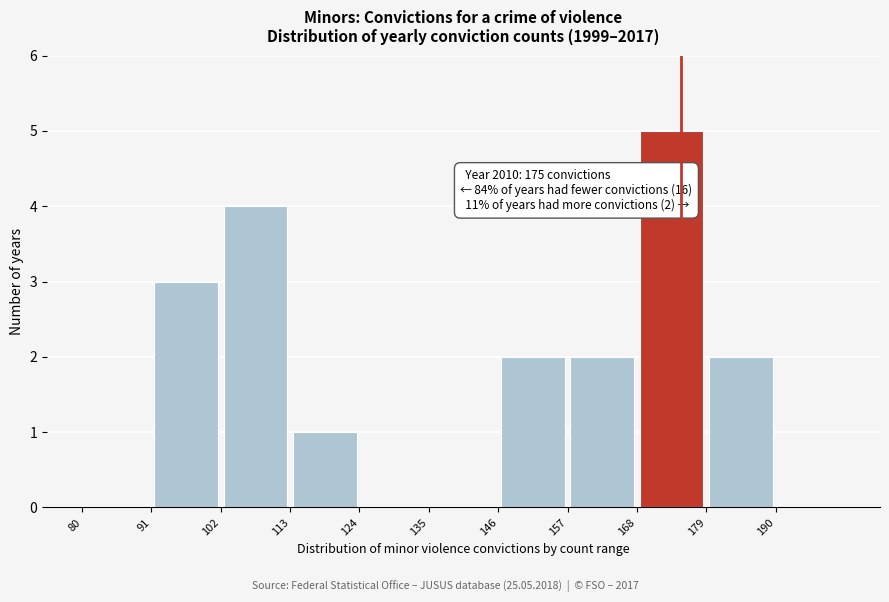

Over which range of the x-axis is the bar tallest?

168 to 179